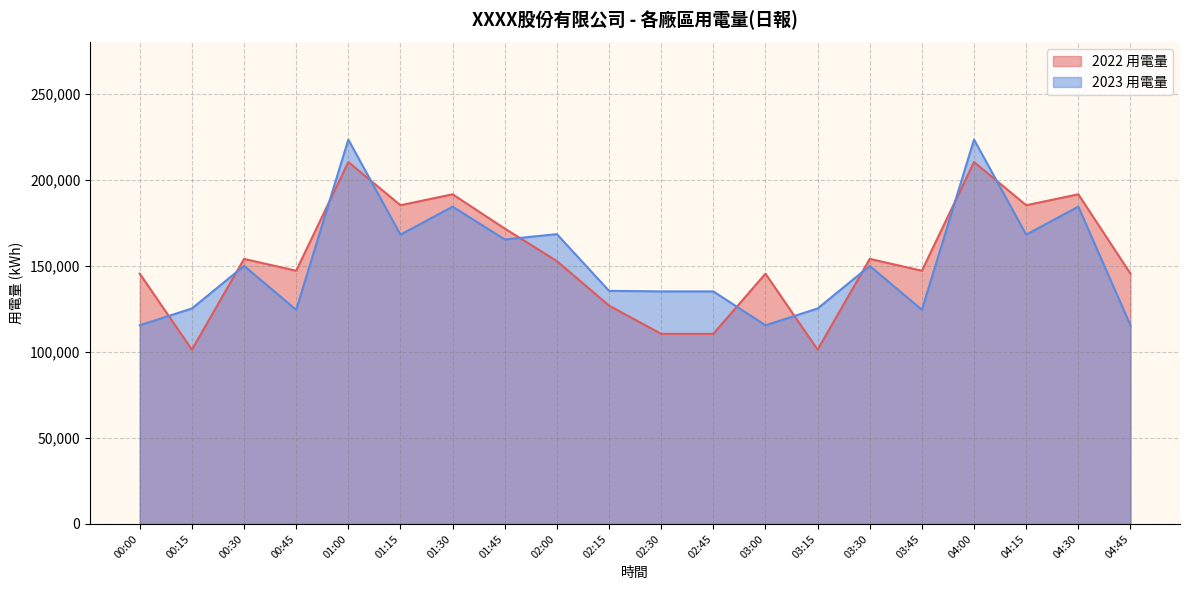

What is the difference between the maximum and minimum values in the 2022 用電量 series?

109128.2